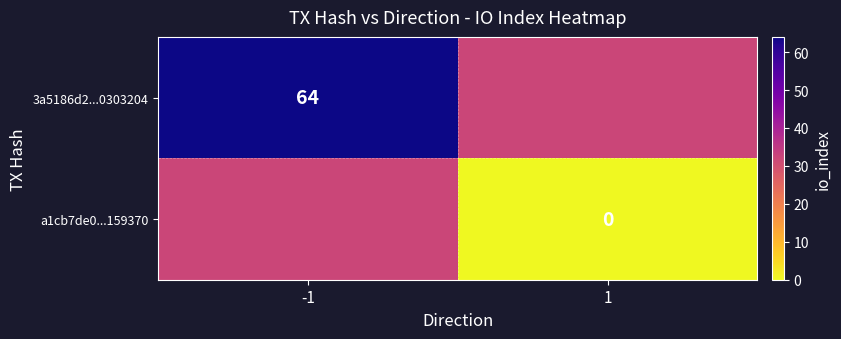

Is the value of a1cb7de0...159370 at 1 greater than the value of 3a5186d2...0303204 at -1?

No